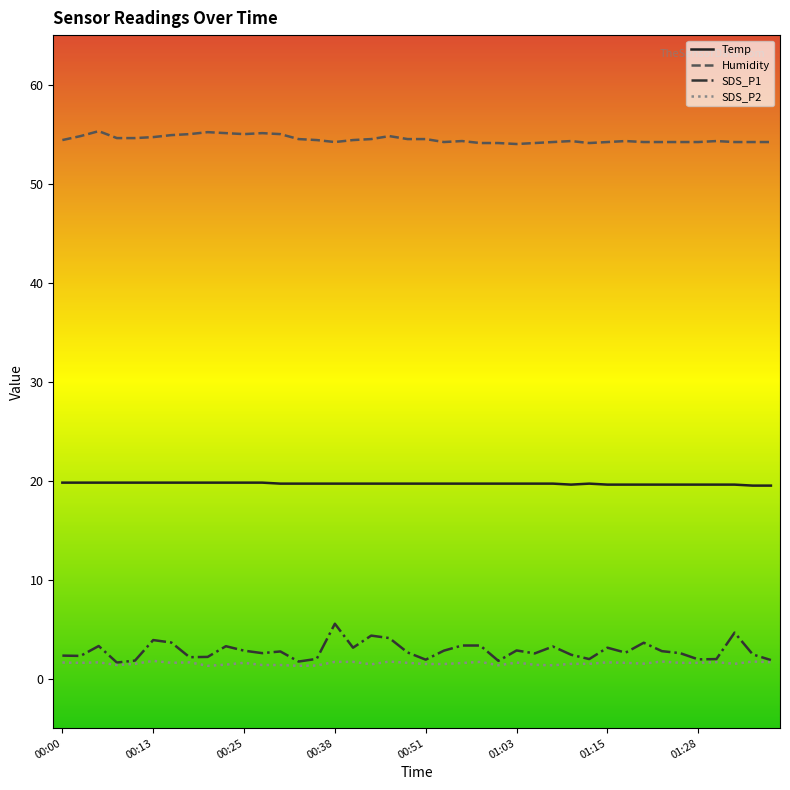

True or false: SDS_P2 and Humidity intersect in this chart.

False